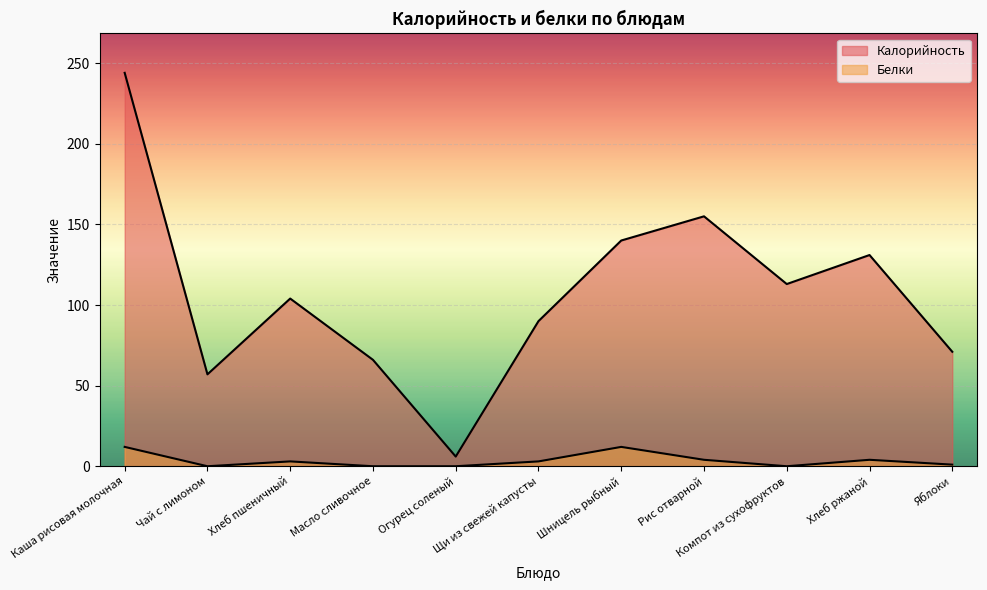

What is the sum of the Калорийность values at Чай с лимоном and Хлеб ржаной?

188